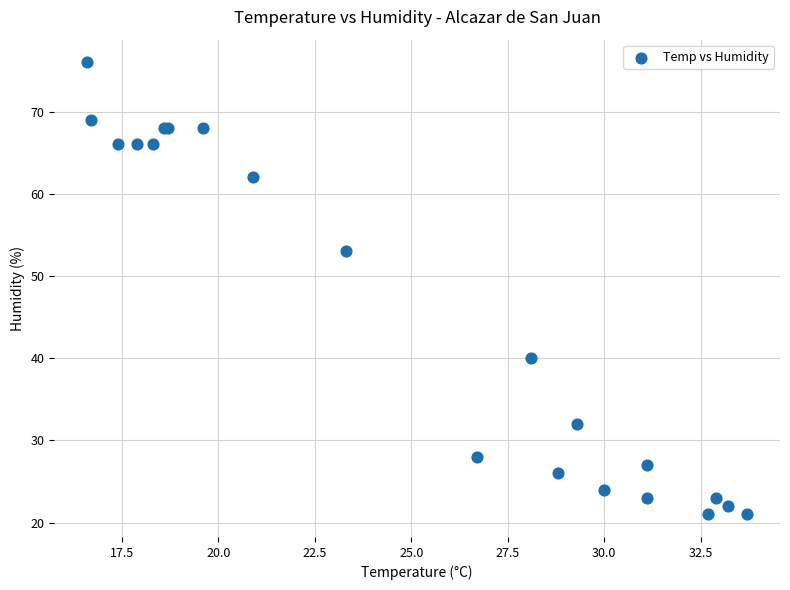

What Y value in the scatter plot is closest to 48?

53